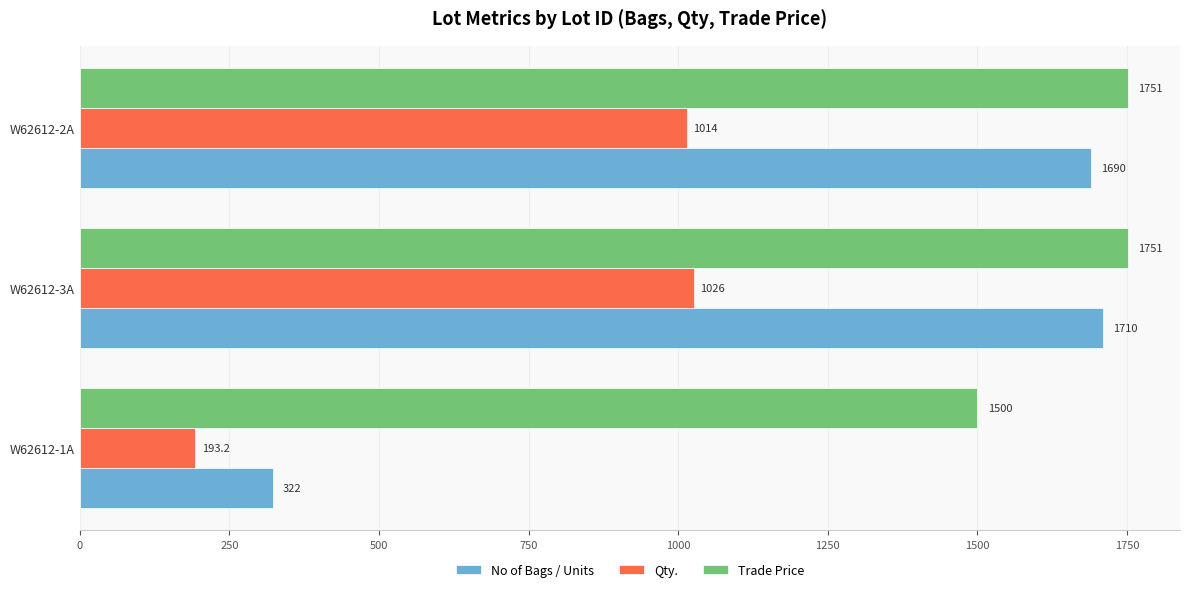

What is the sum of all No of Bags / Units values?

3722.0